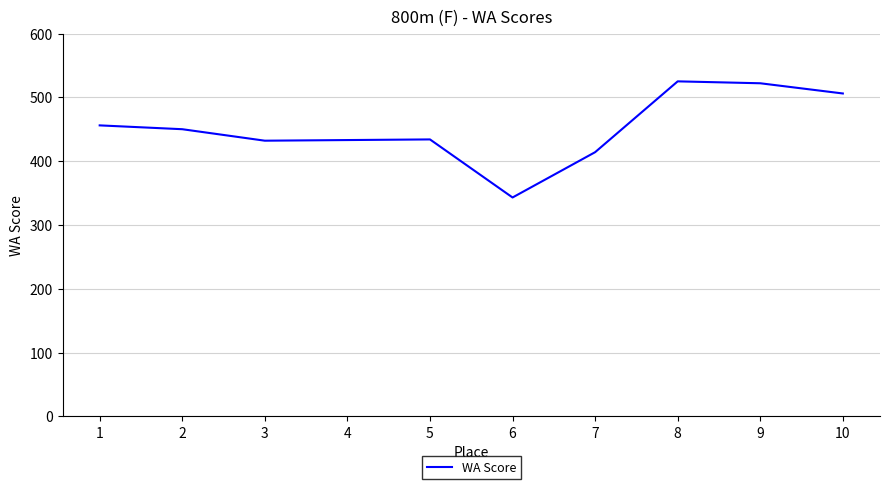

What is the sum of the values at 9 and 3?

954